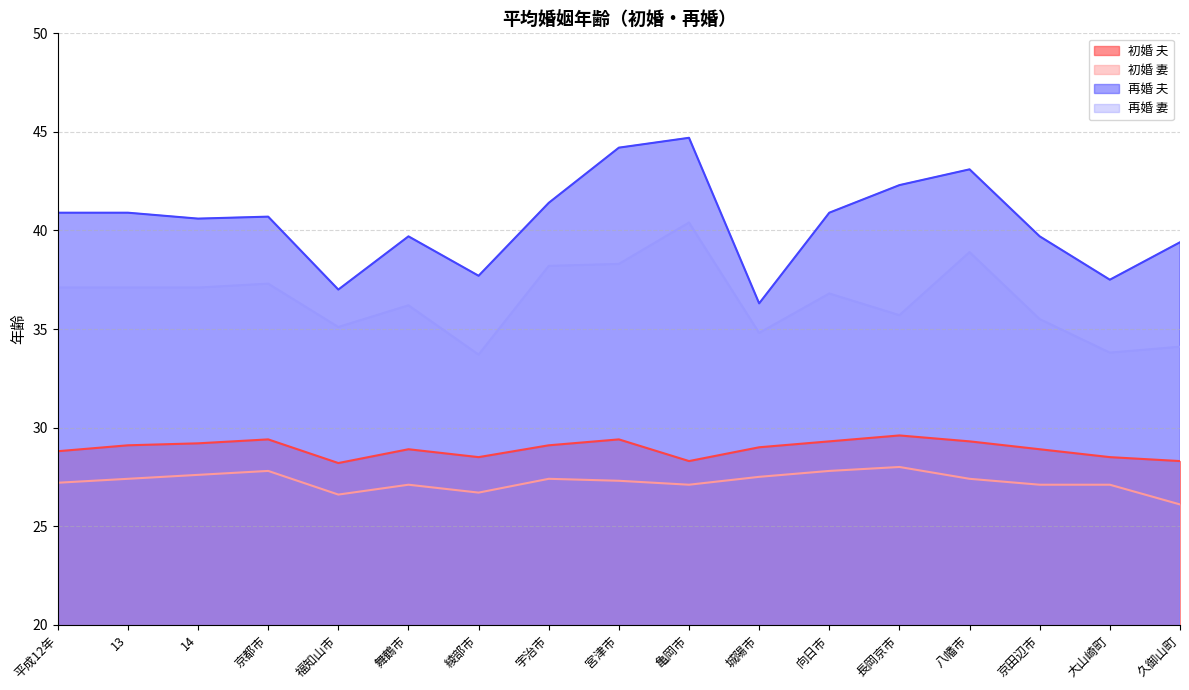

What is the value of the 初婚 妻 point at the 14th from the left?

27.4